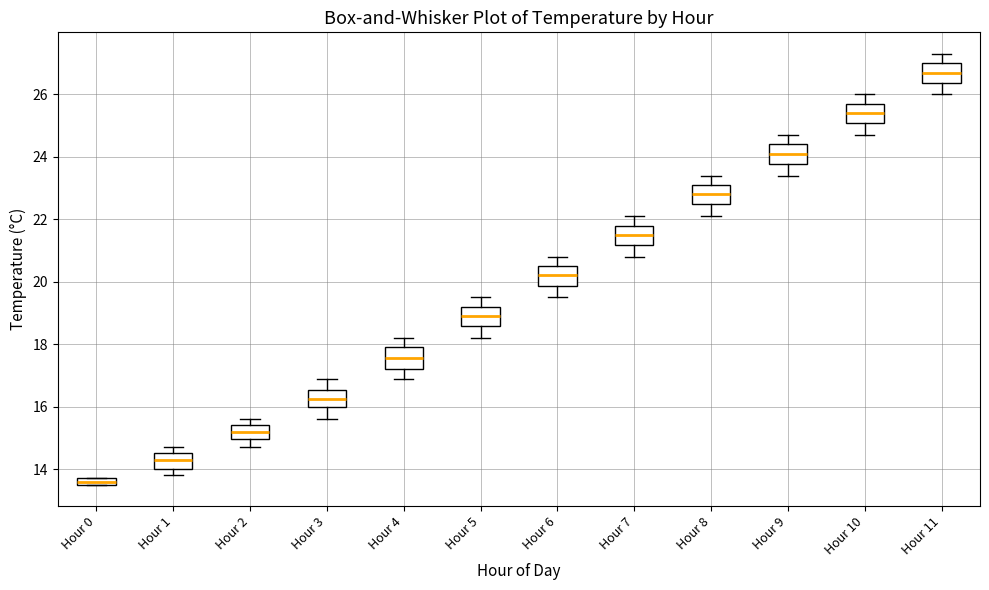

Which box's median line is the lowest?

Hour 0